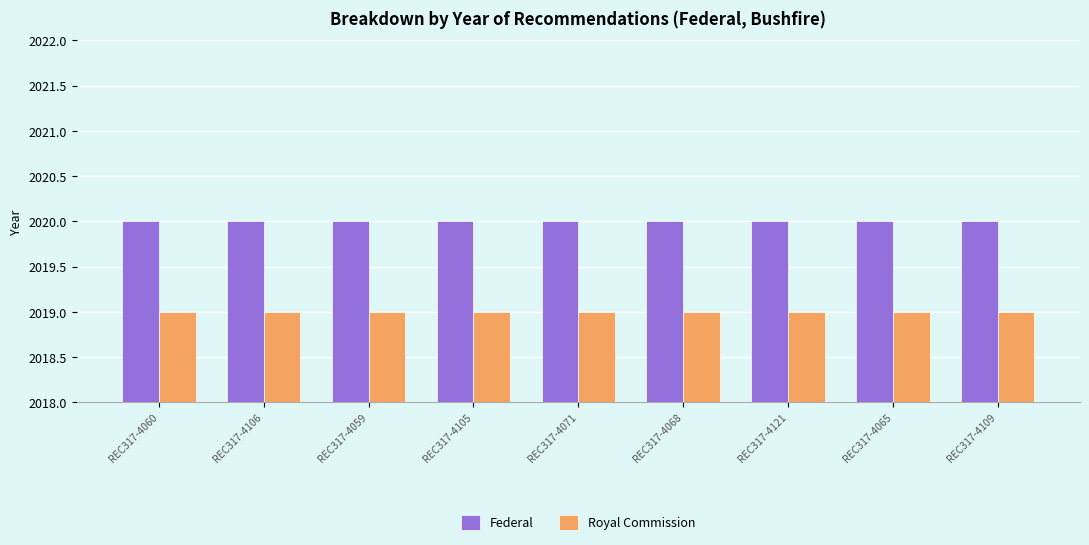

What is the lowest value of the Royal Commission series?

2019